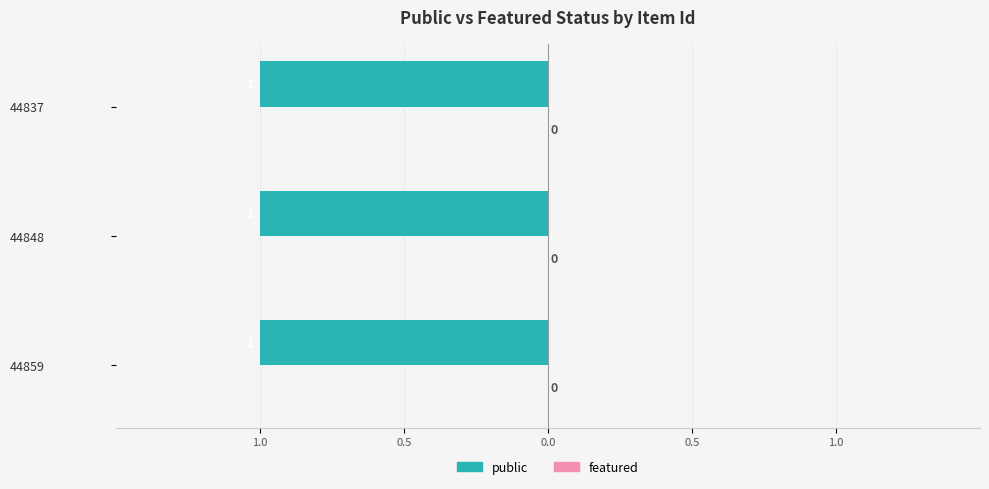

What are all the series names shown in the legend?

public, featured